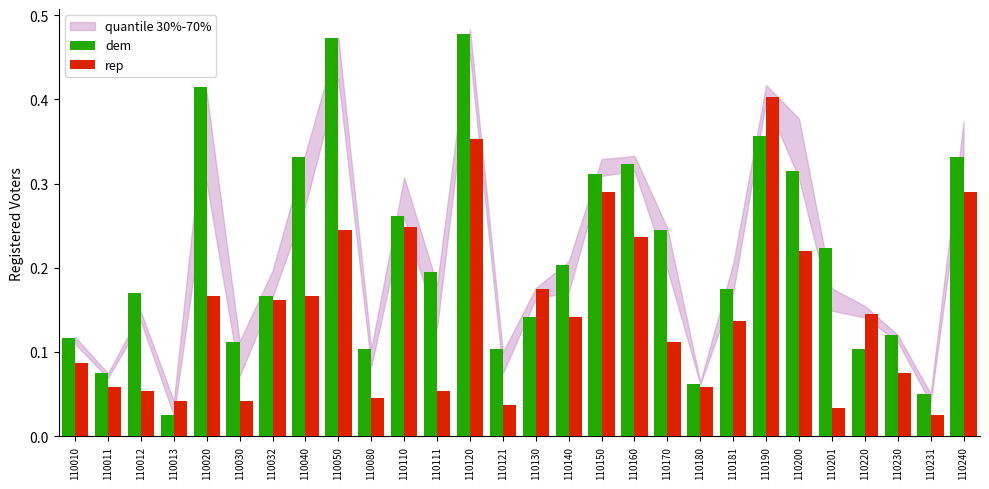

Which series has the largest total across all categories?

dem